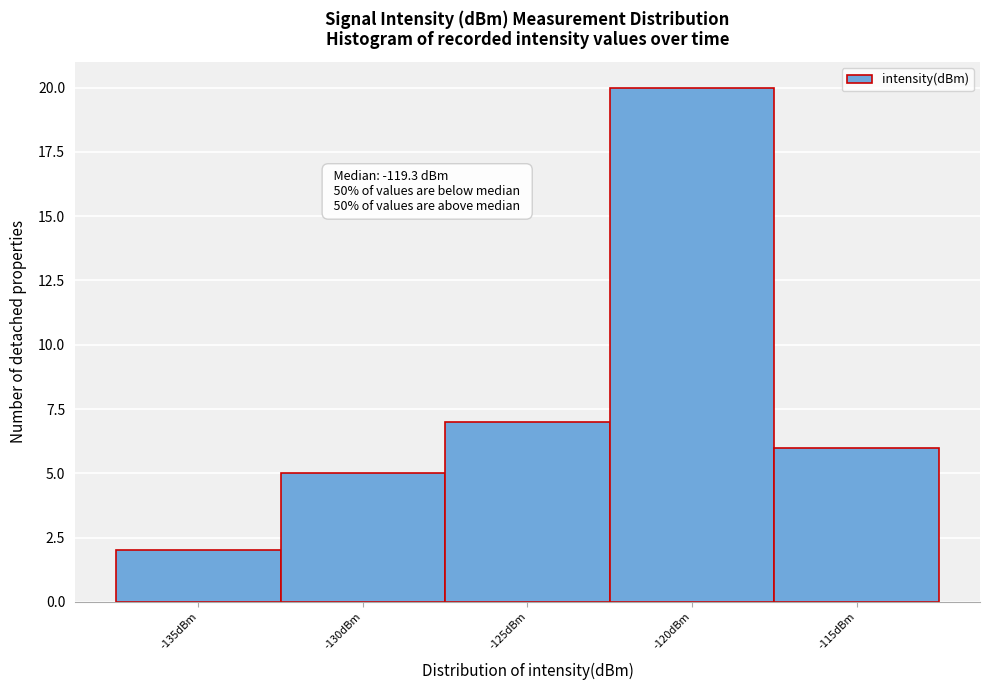

Reading left to right, what are all the values shown in this chart?

2	5	7	20	6